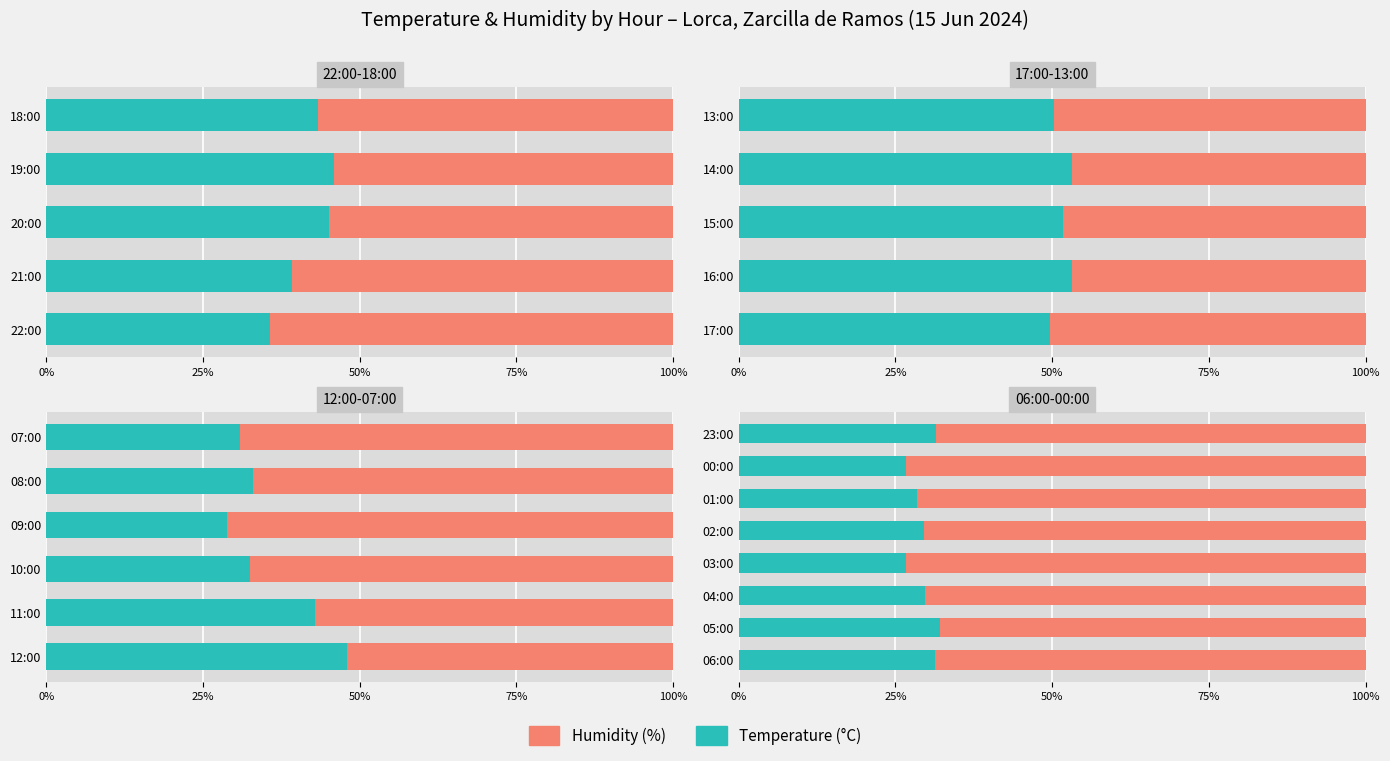

List the series in order of their peak value, lowest first.

Temperature (°C), Humidity (%)